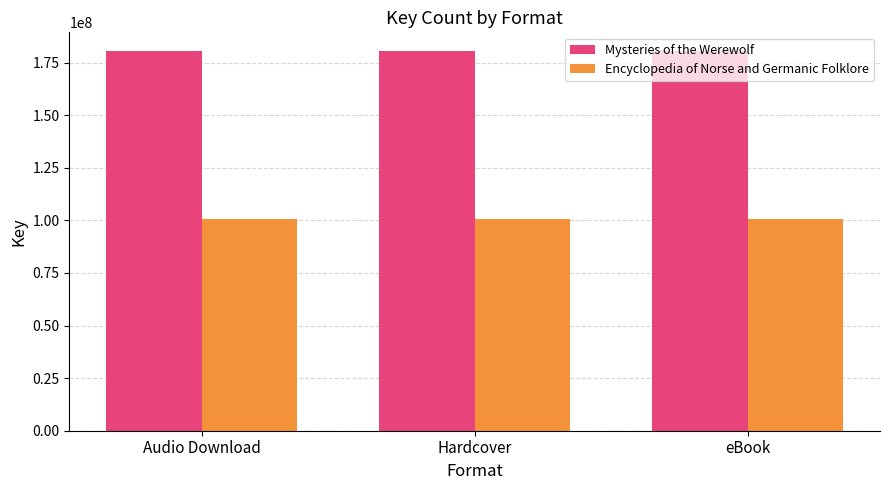

Reading right to left, extract all data points from this chart.

Mysteries of the Werewolf: eBook=180400906	Hardcover=180400906	Audio Download=180400906
Encyclopedia of Norse and Germanic Folklore: eBook=100440420	Hardcover=100440420	Audio Download=100440420